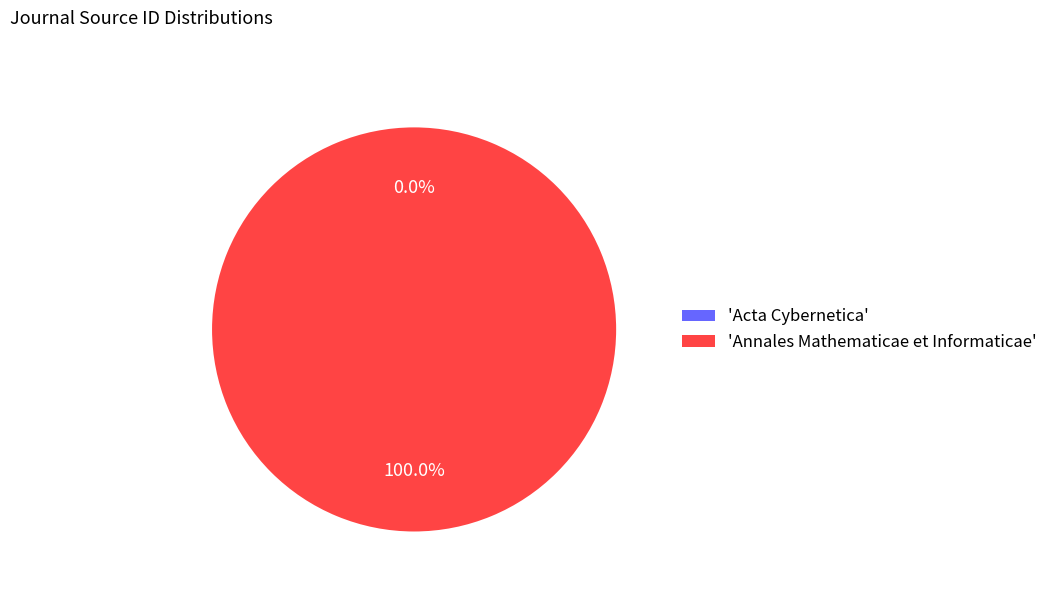

What is the largest slice in the pie chart?

'Annales Mathematicae et Informaticae'